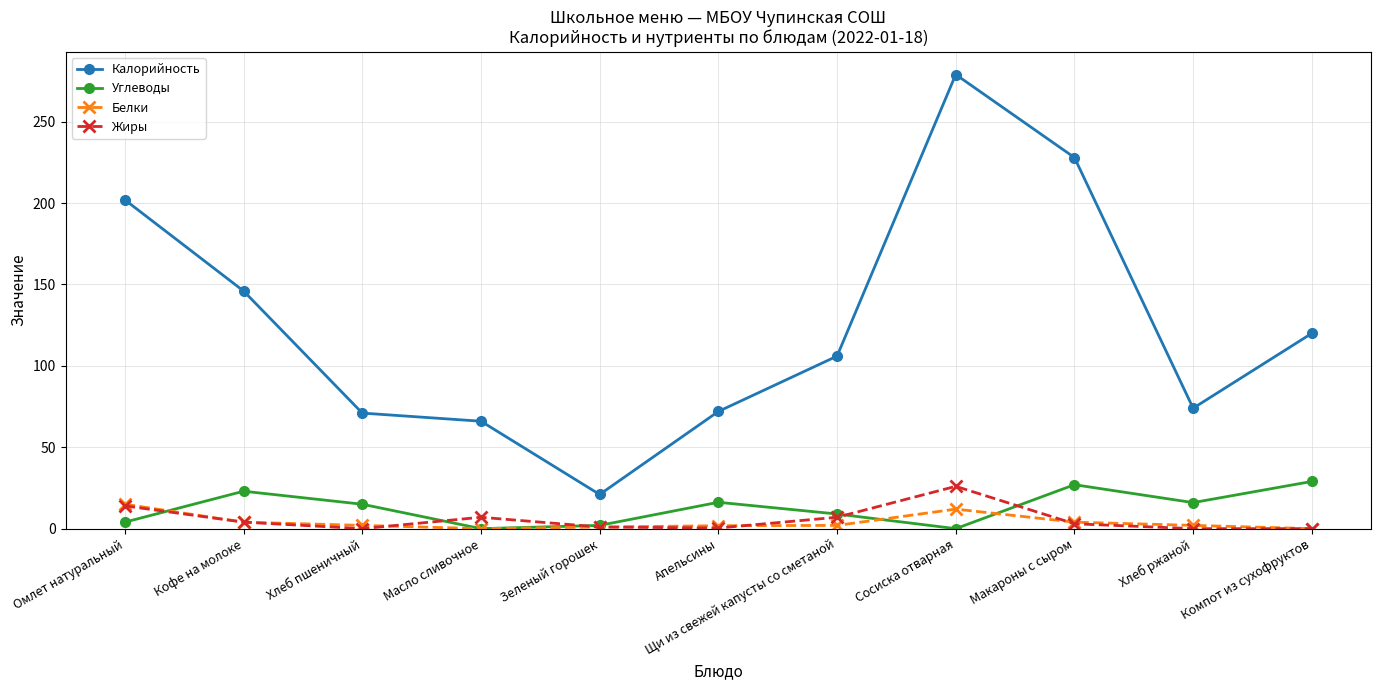

What is the label of the 1st point from the left?

Омлет натуральный